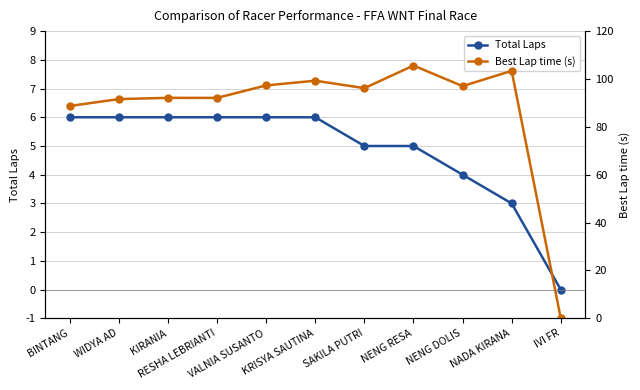

The Total Laps series shows 1.4 at NENG RESA. True or false?

False